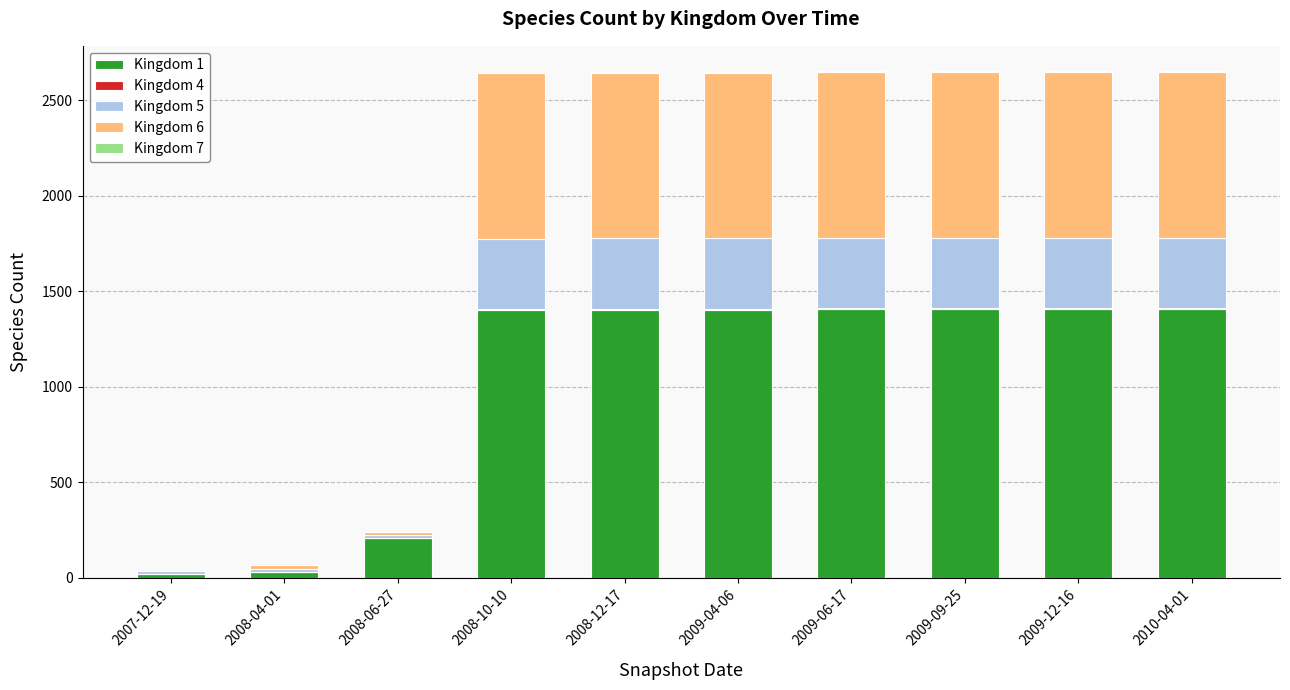

How many series are shown in this chart?

5